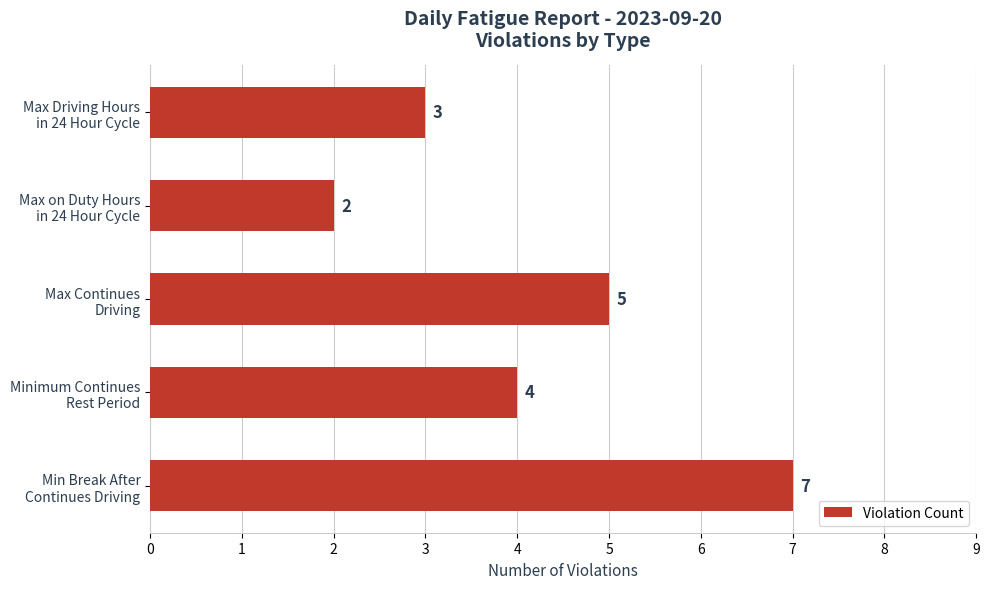

How many data points are less than 4?

2